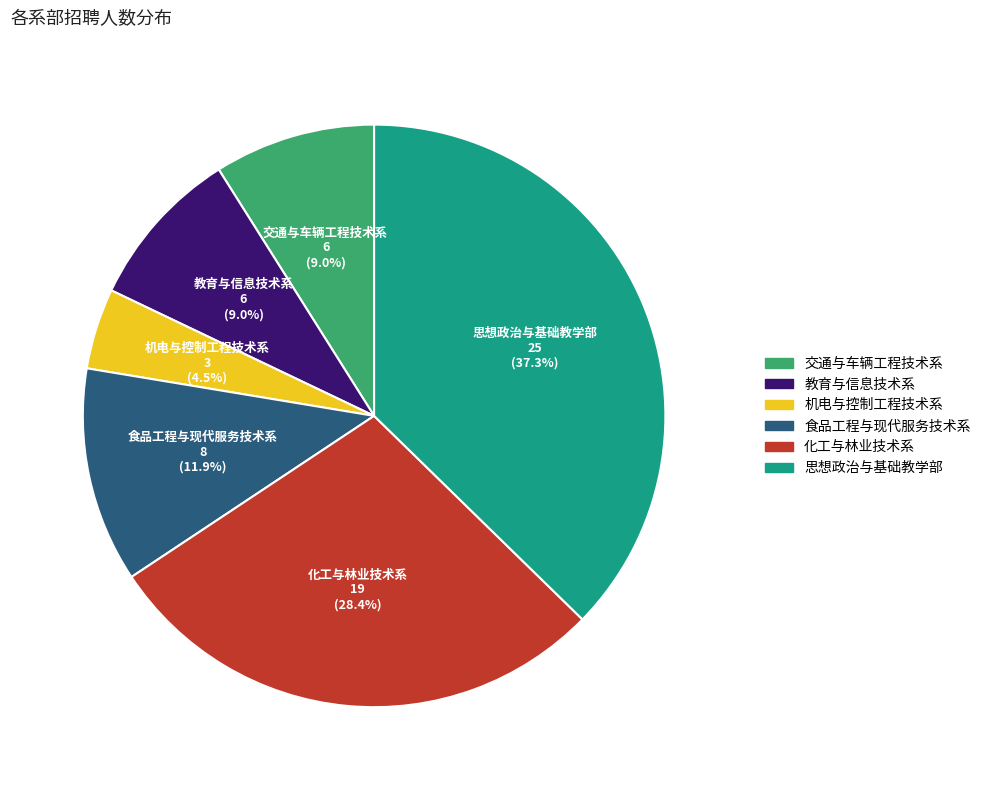

To the nearest percent, what percentage of the pie is 思想政治与基础教学部?

37%